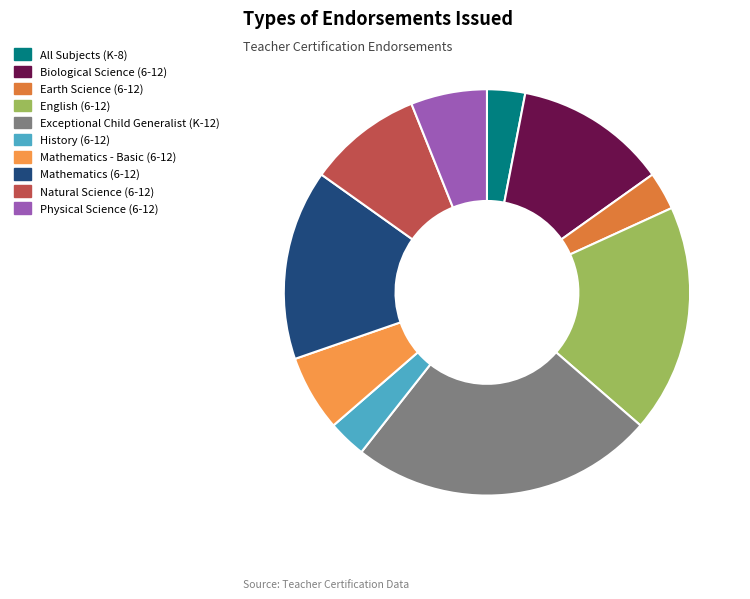

How many segments does this pie chart have?

10